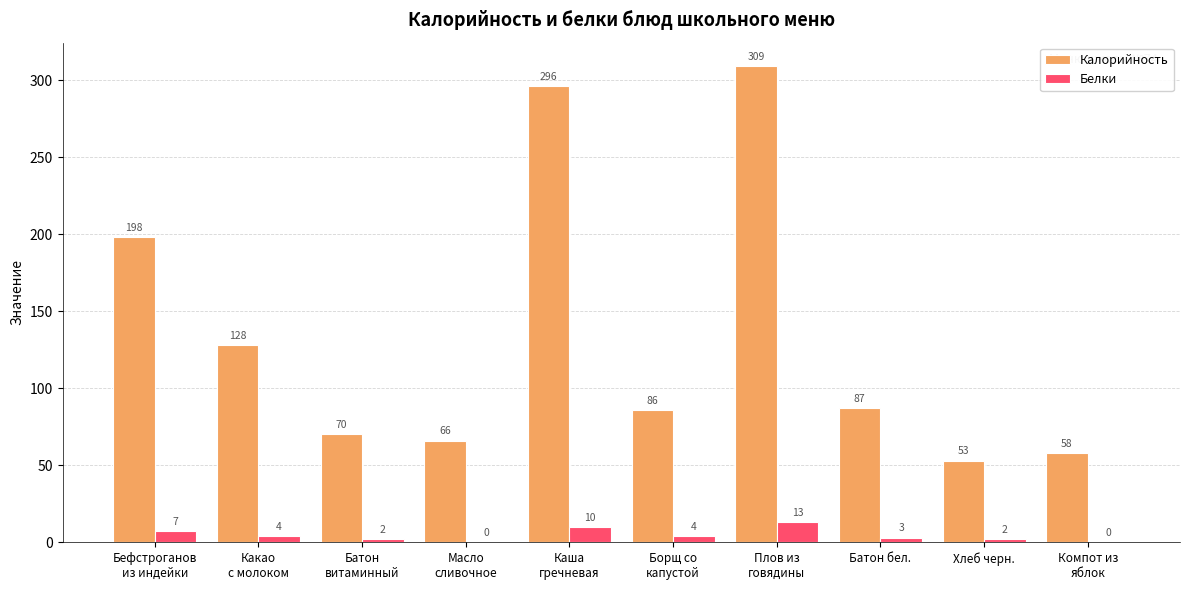

What is the greatest value displayed?

309